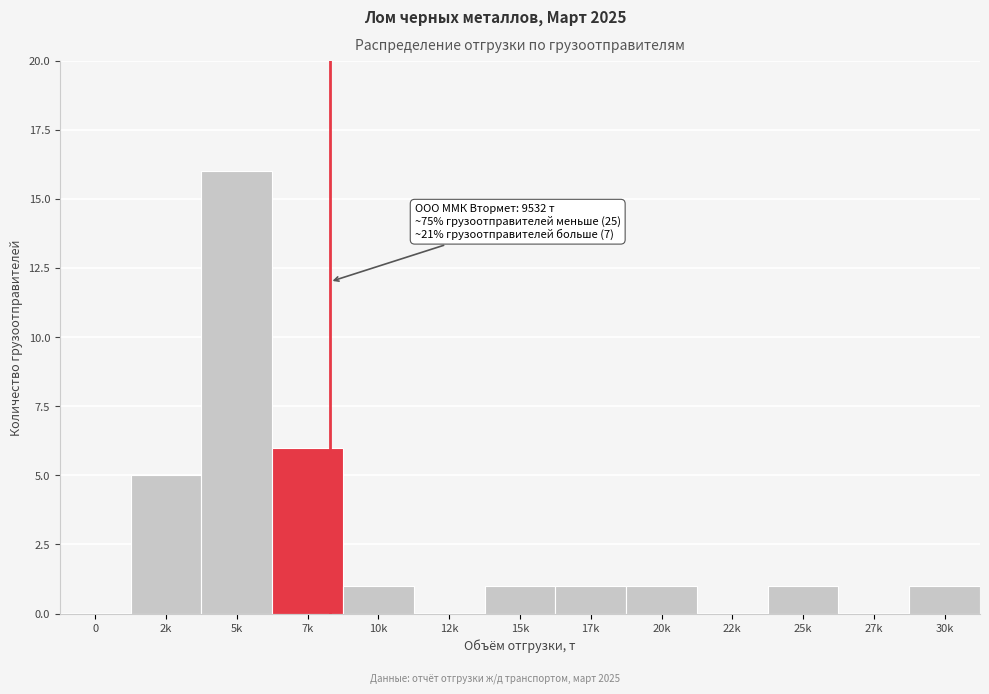

Reading right to left, list all the values displayed in this chart.

30k=1	27k=0	25k=1	22k=0	20k=1	17k=1	15k=1	12k=0	10k=1	7k=6	5k=16	2k=5	0=0